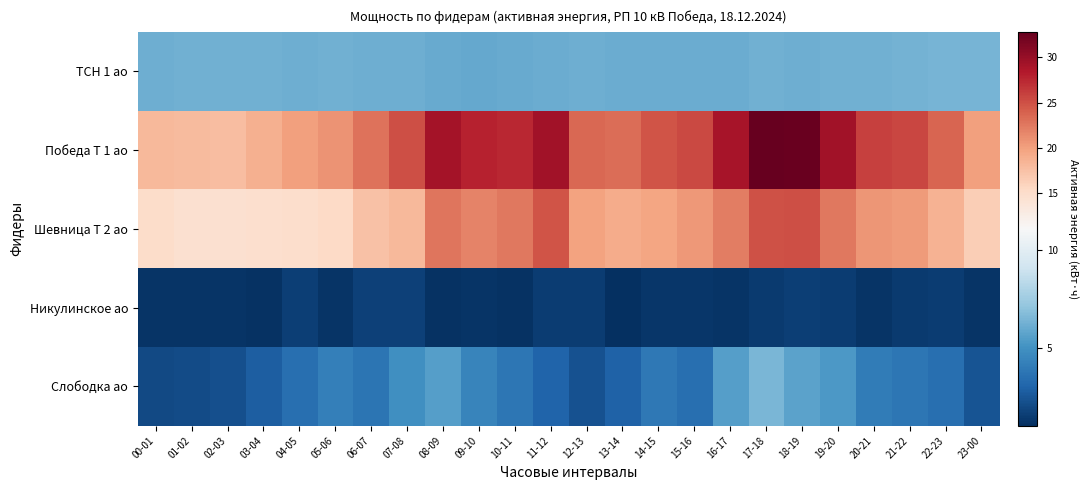

At which category is the sum across all series the highest?

17-18